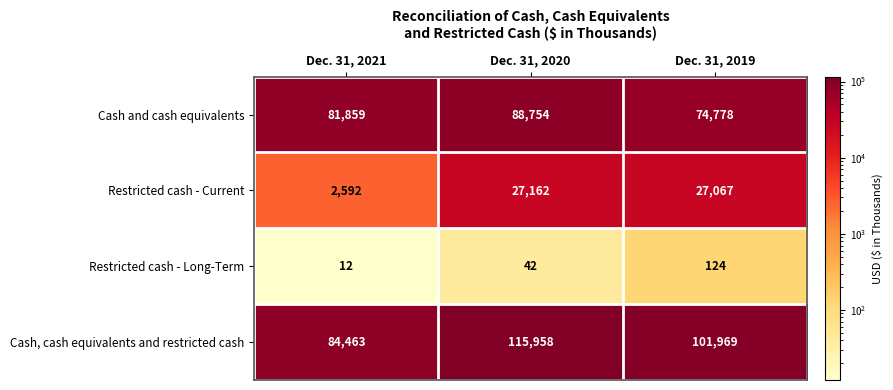

How many Restricted cash - Long-Term values are between 12 and 124?

3